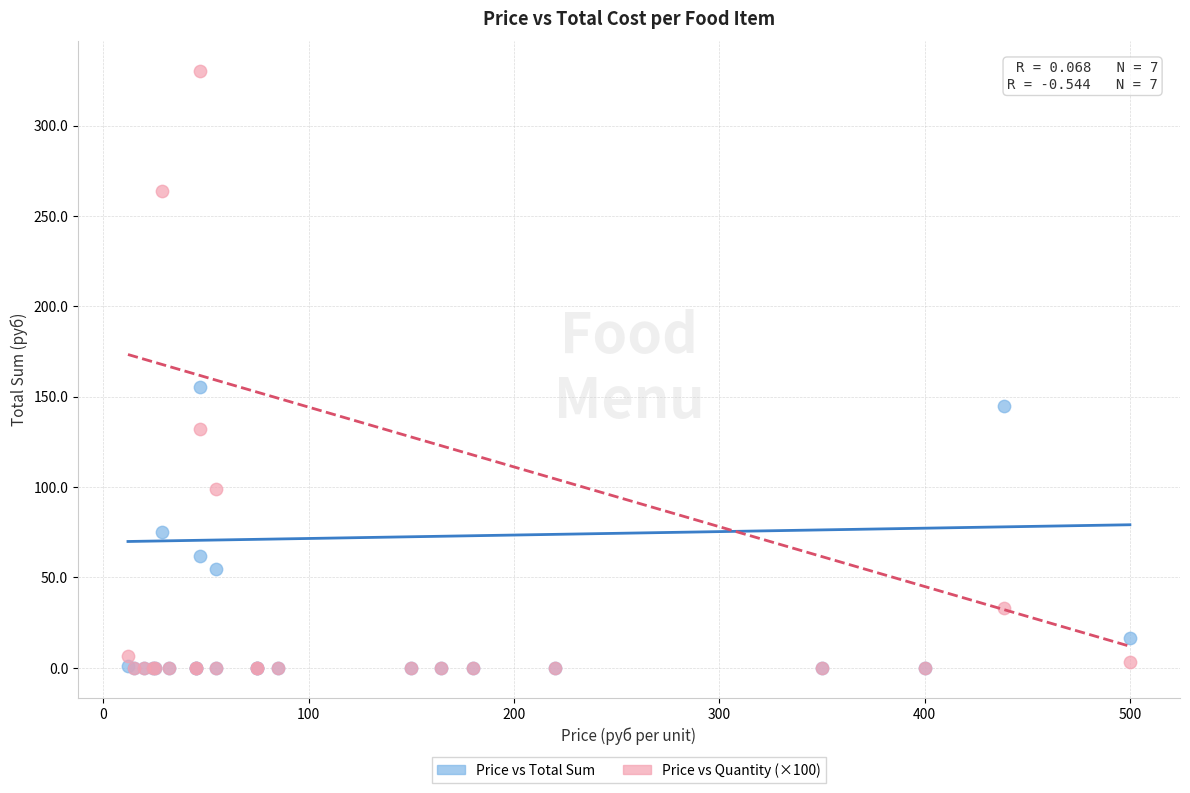

Across all series, what Y value is closest to 165?

155.1